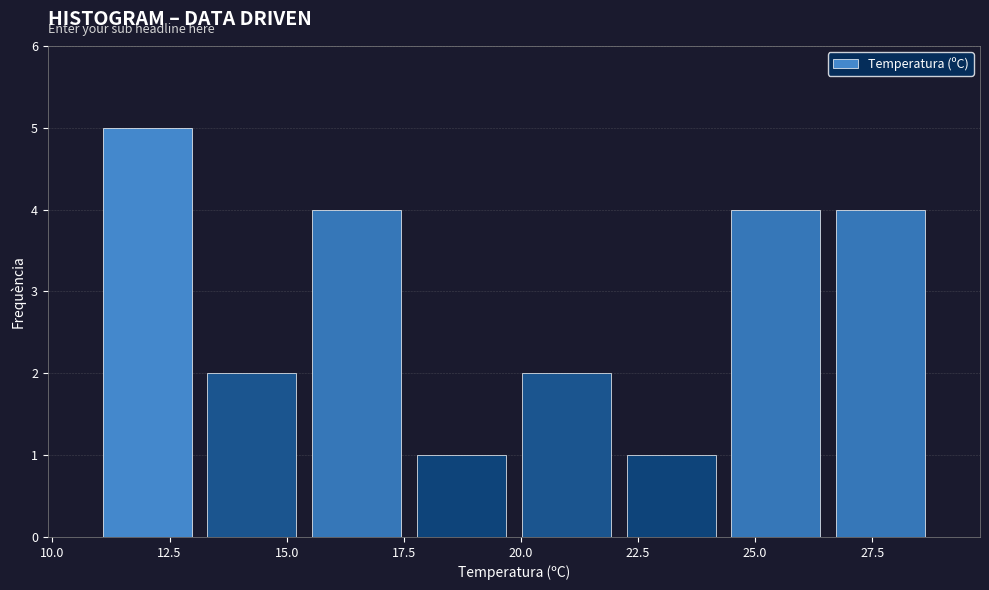

Reading left to right, list every bar in this chart as the range it spans on the x-axis followed by its height. Neither the bar edges nor the heights are printed on the chart, so give them approximately, as read against the axes.

11.0 to 13.0: 5
13.0 to 15.5: 2
15.5 to 17.5: 4
17.5 to 20.0: 1
20.0 to 22.0: 2
22.0 to 24.5: 1
24.5 to 26.5: 4
26.5 to 29.0: 4